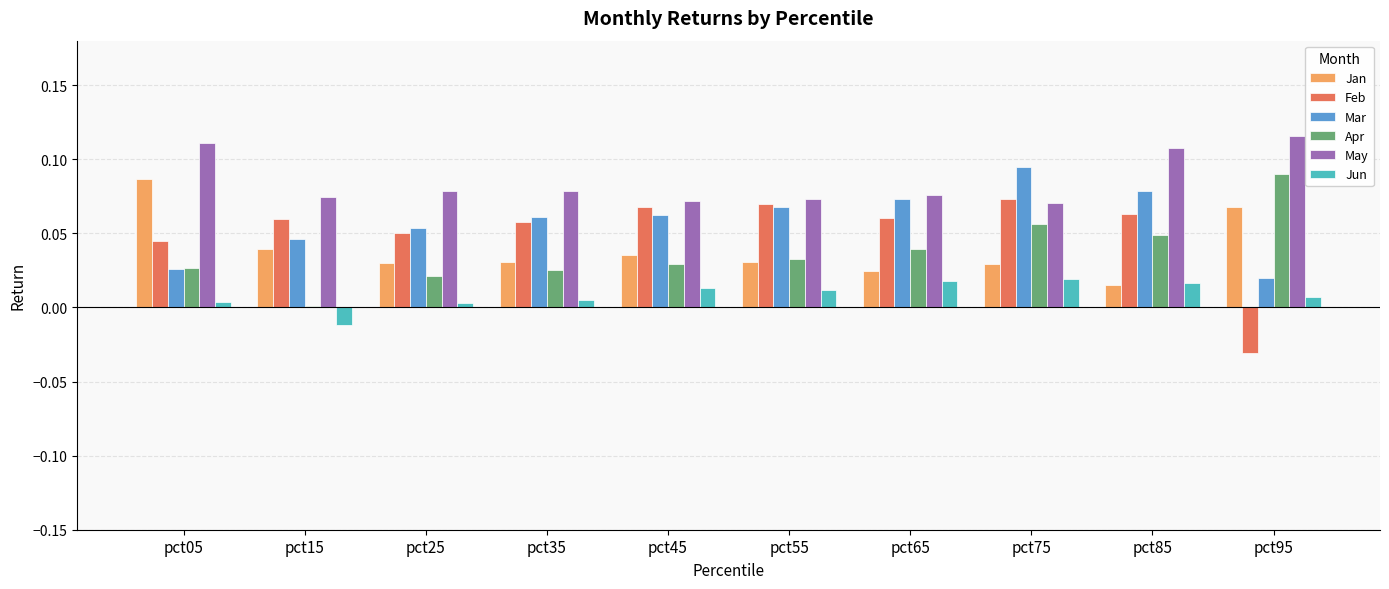

True or false: Jun has a value of 0.0 at pct95.

True